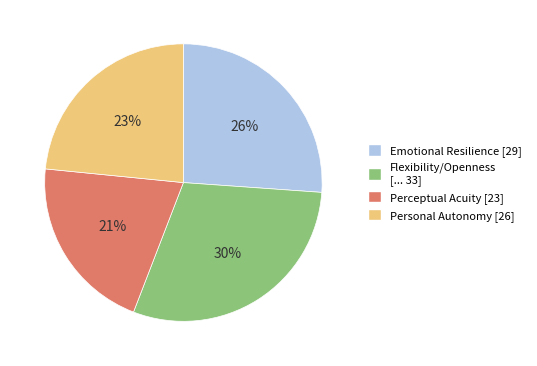

Is there any slice that represents more than half of the pie?

No